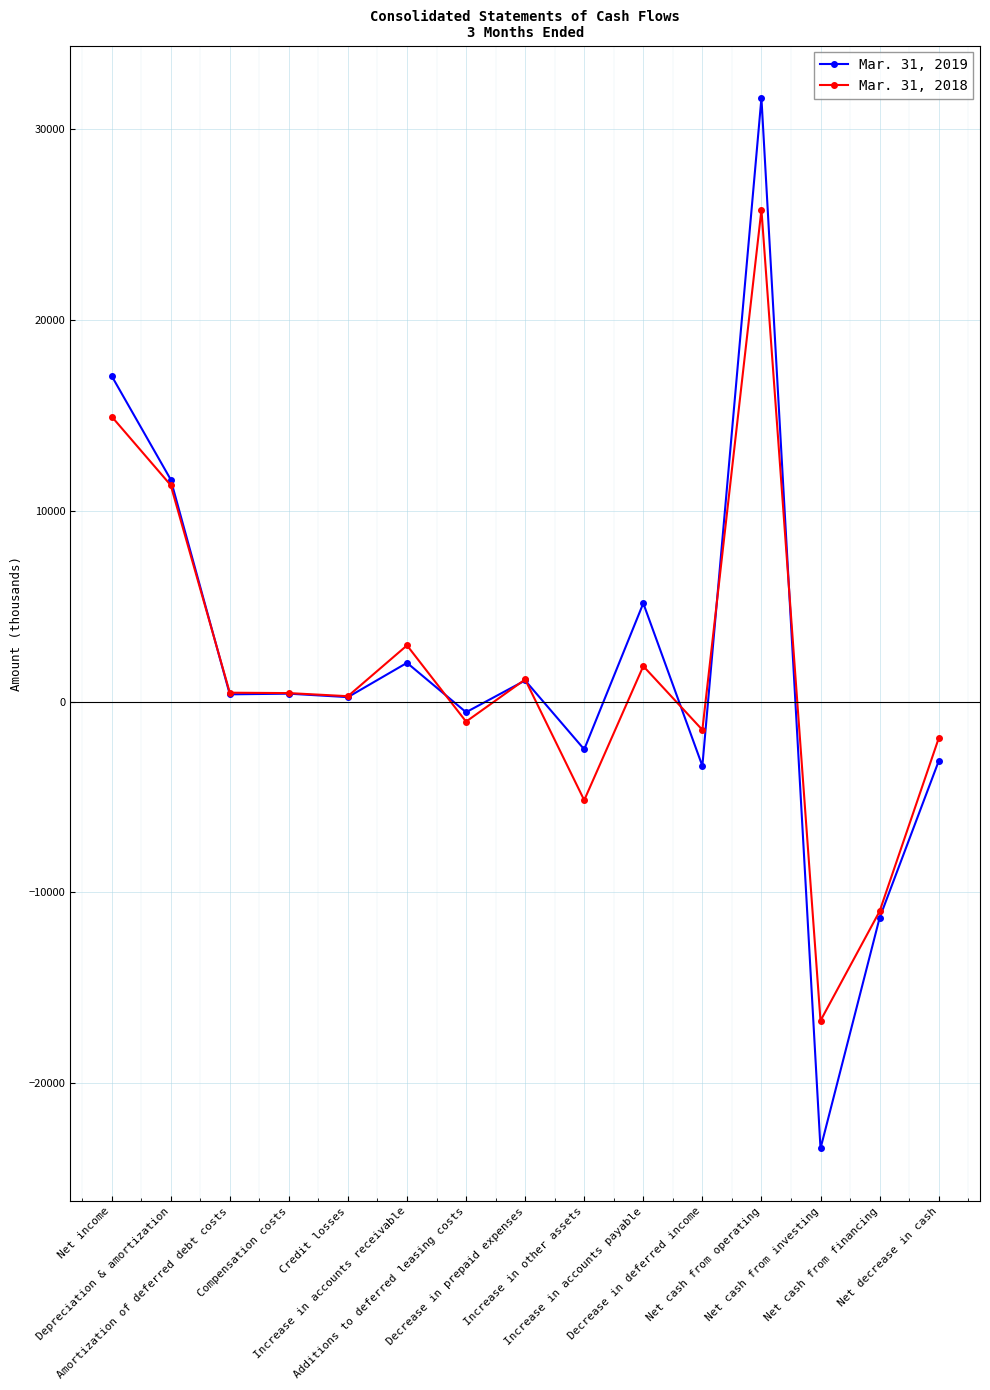

What is the difference between the second highest and minimum values in the Mar. 31, 2019 series?

40500